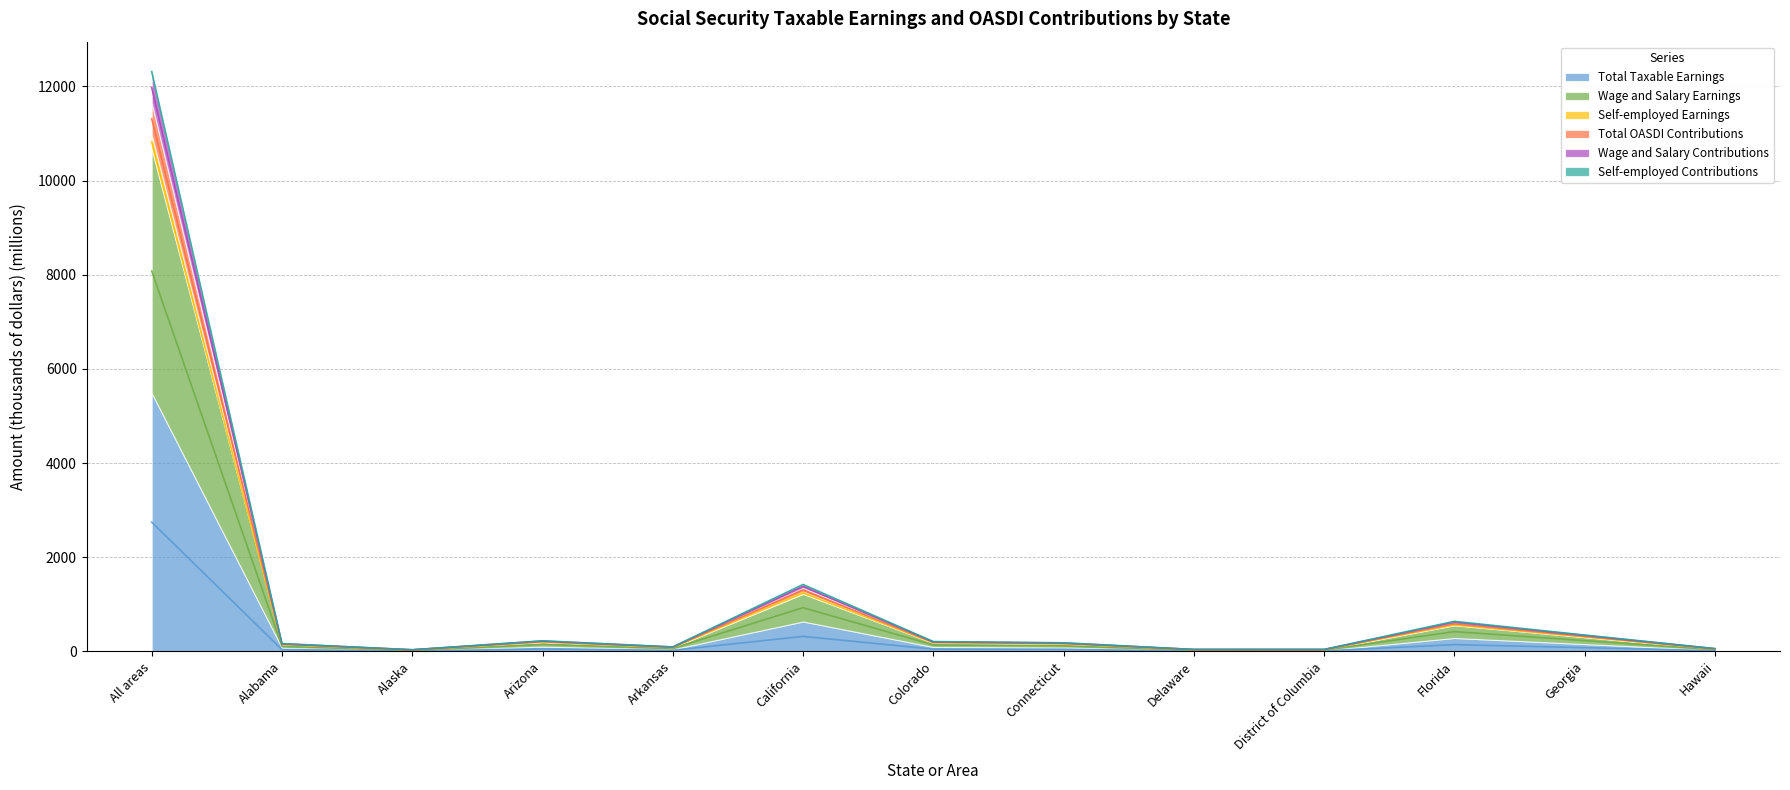

Which label corresponds to the largest value in the chart?

All areas